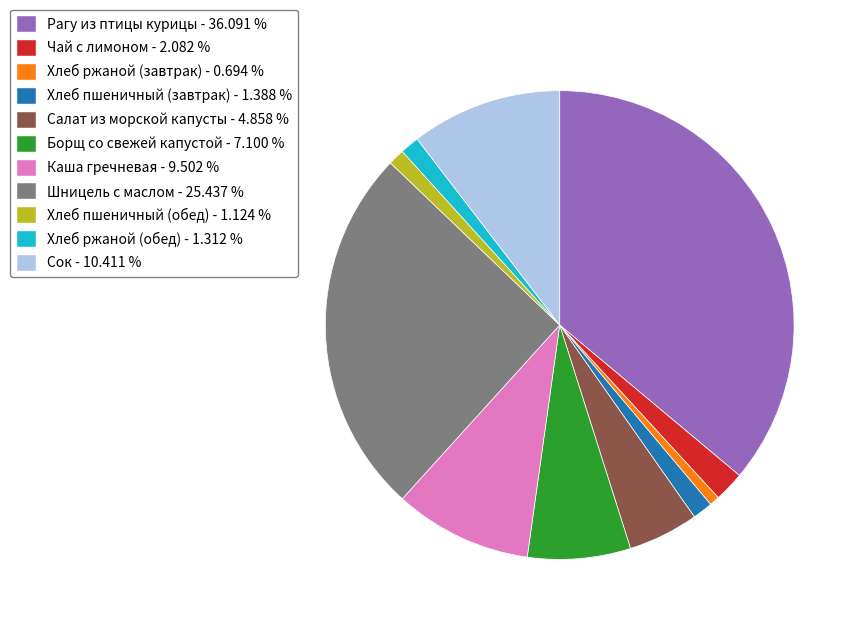

Do Хлеб пшеничный (завтрак) - 1.388 % and Борщ со свежей капустой - 7.100 % together represent more than half of the pie?

No